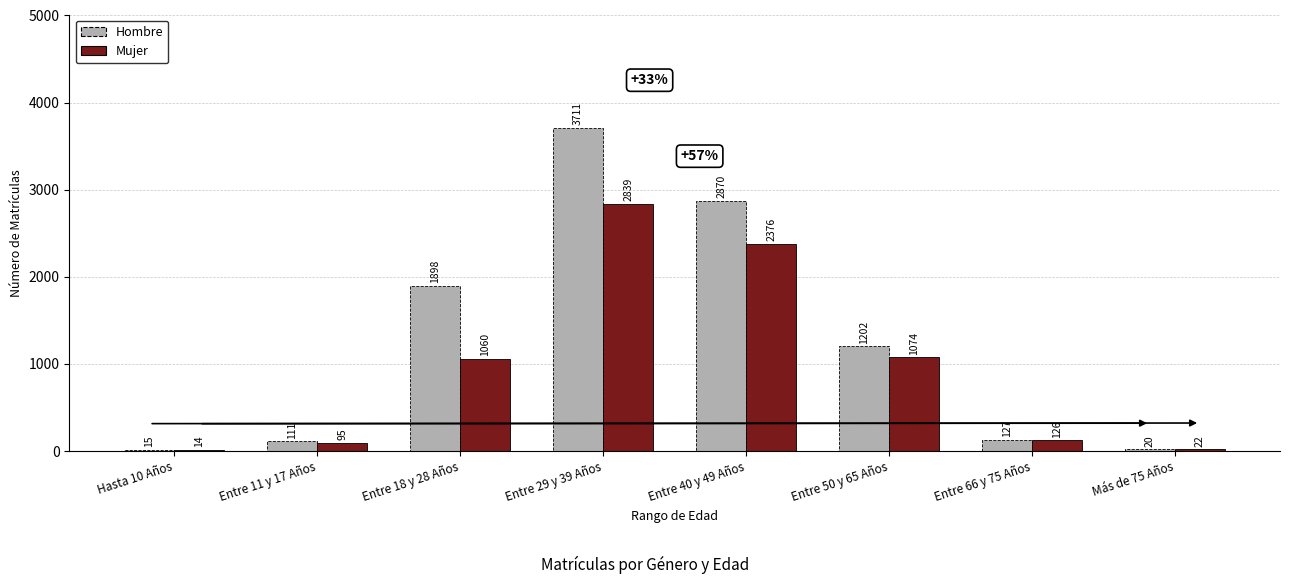

Where is Hombre nearest to the value 1863?

Entre 18 y 28 Años